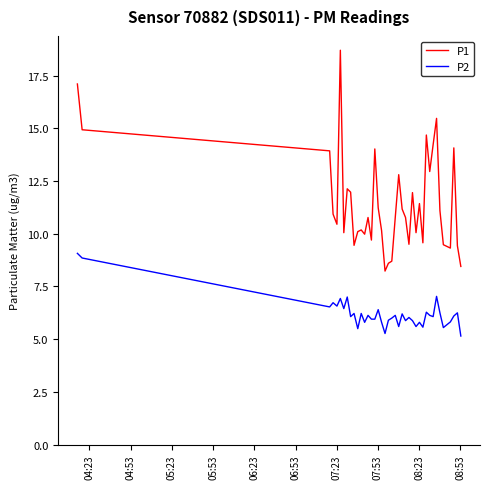

List the series in order of their peak value, highest first.

P1, P2